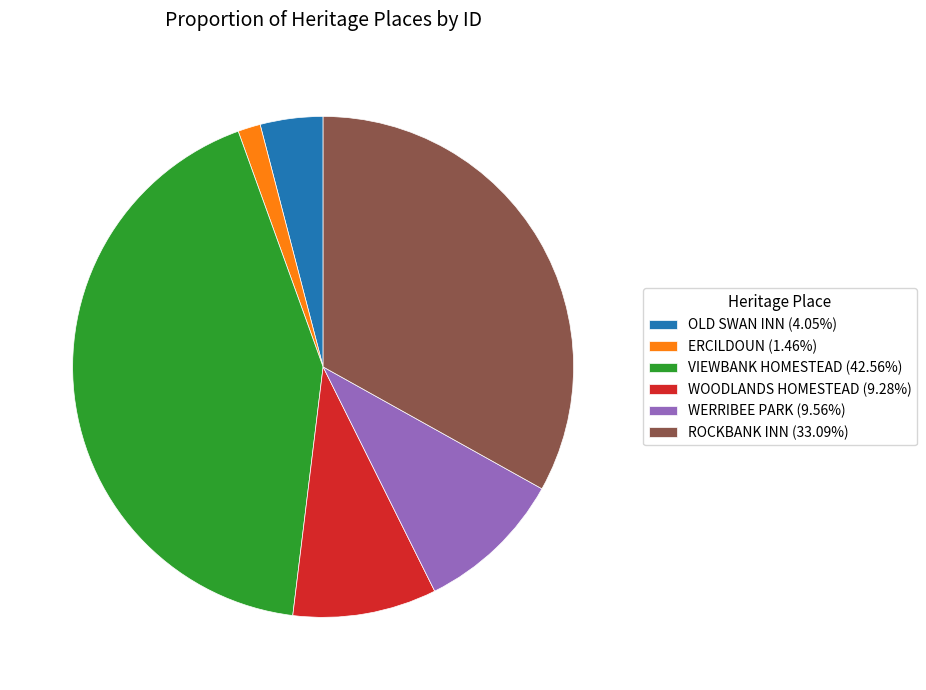

What is the ratio of the value at WERRIBEE PARK to the value at OLD SWAN INN?

2.4